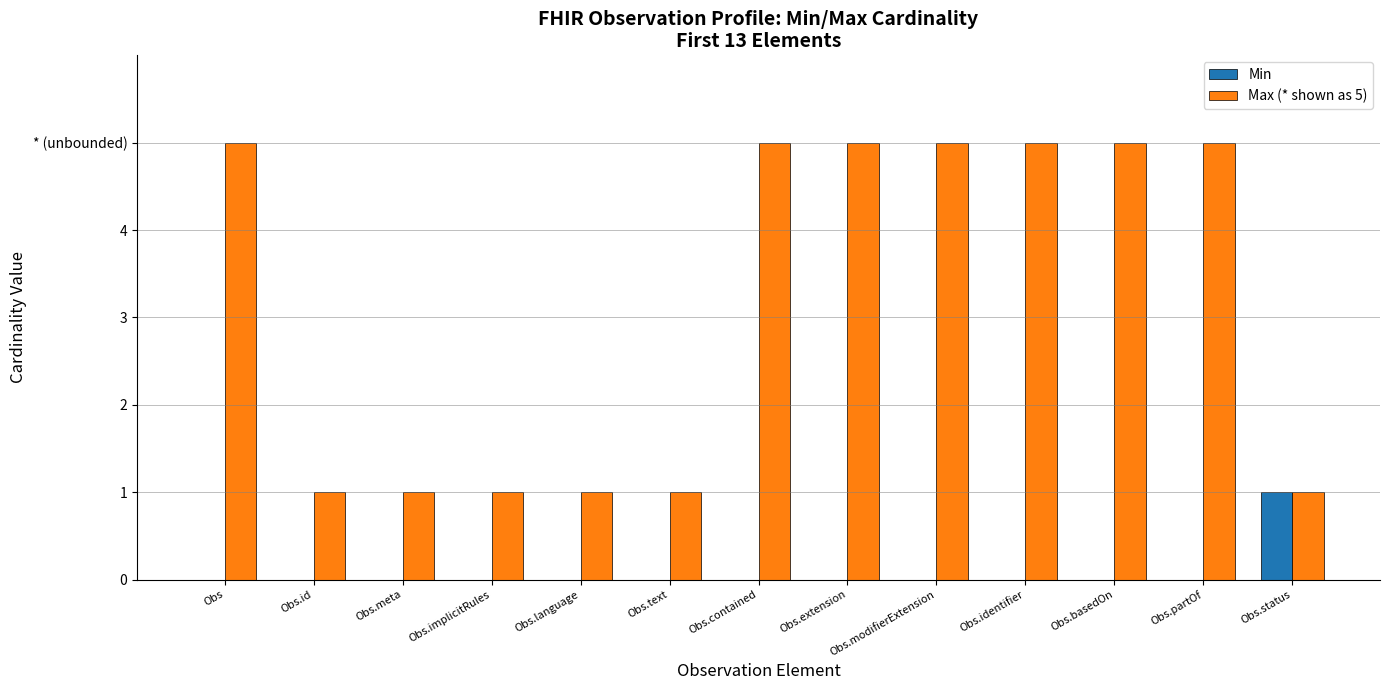

At Obs.status, list the series in order from smallest to largest.

Min, Max (* shown as 5)